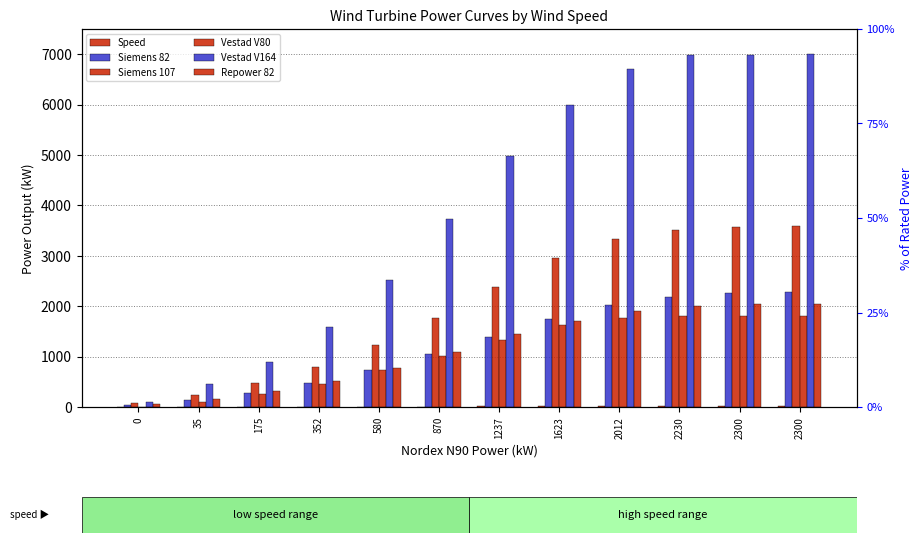

List the series in order of their peak value, lowest first.

Speed, Vestad V80, Repower 82, Siemens 82, Siemens 107, Vestad V164